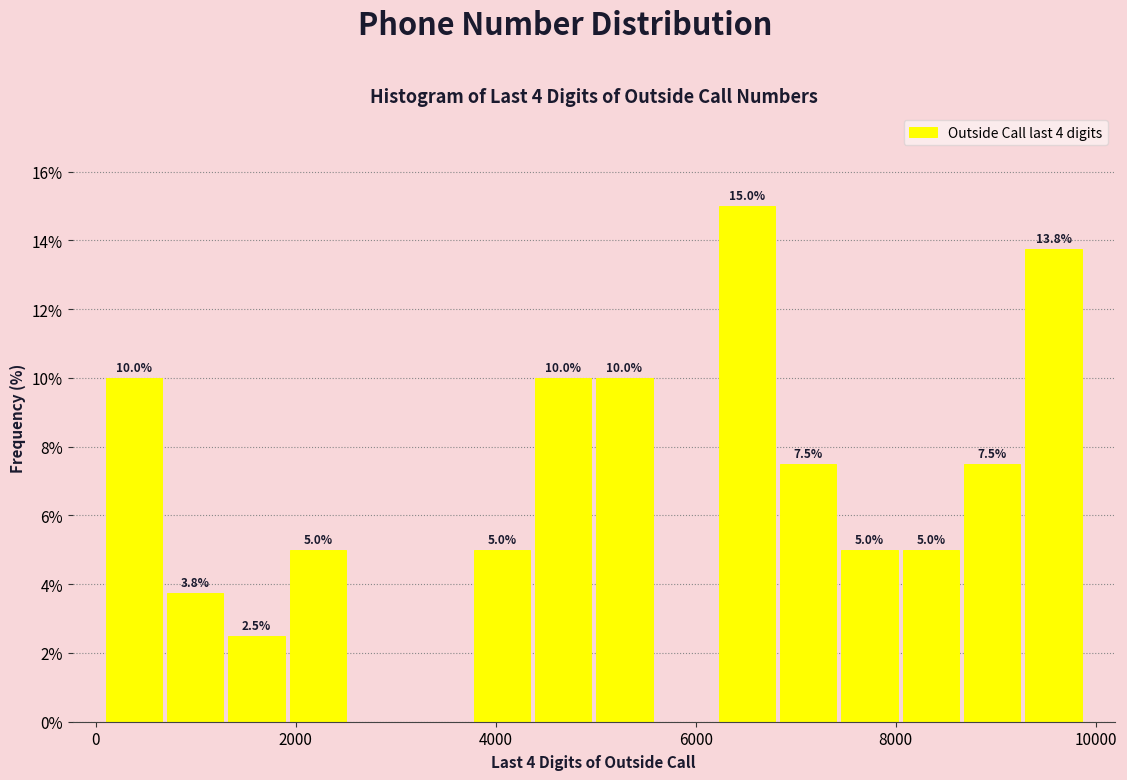

Around what value on the x-axis is the tallest bar? Give the approximate position of its centre, as read against the axis.

6600